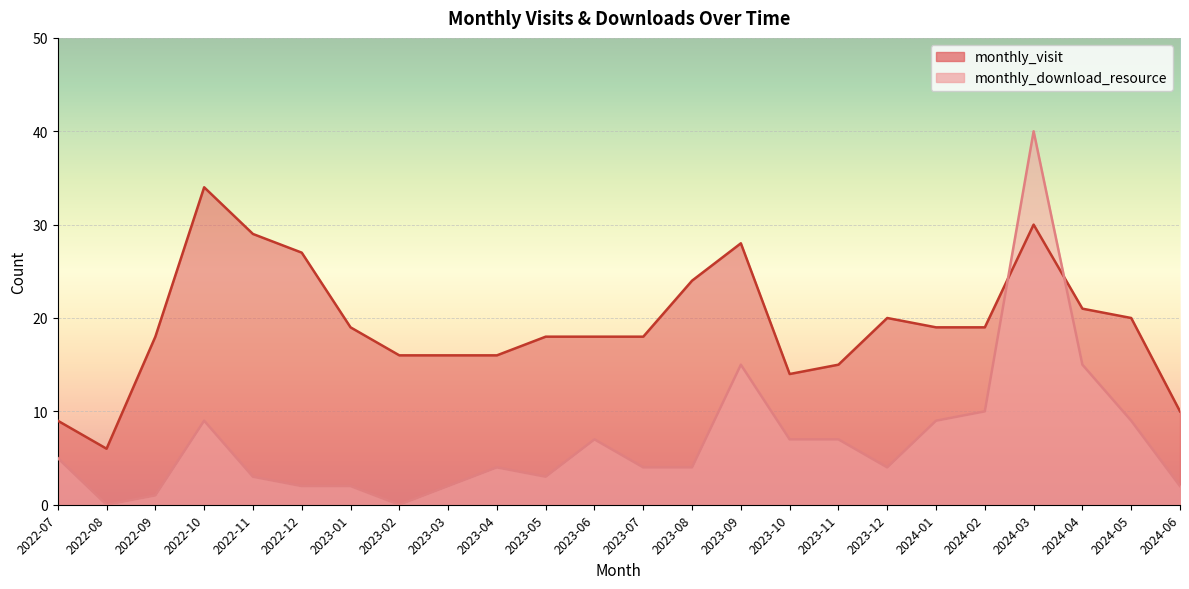

The value of monthly_download_resource at 2022-11 is 3. True or false?

True